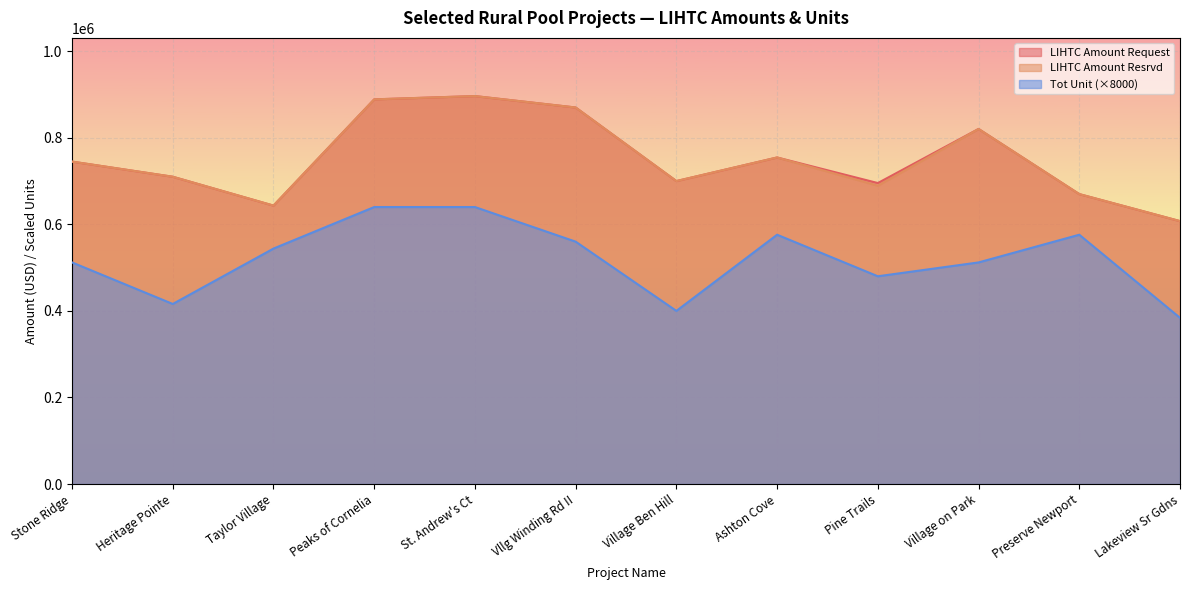

Rank the categories by LIHTC Amount Request value from lowest to highest.

Lakeview Sr Gdns, Taylor Village, Preserve Newport, Pine Trails, Village Ben Hill, Heritage Pointe, Stone Ridge, Ashton Cove, Village on Park, Vllg Winding Rd II, Peaks of Cornelia, St. Andrew's Ct